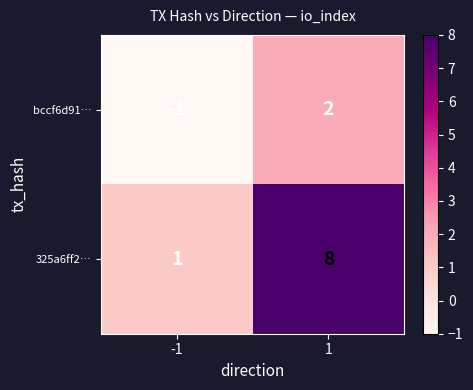

How many distinct data groups are displayed?

2